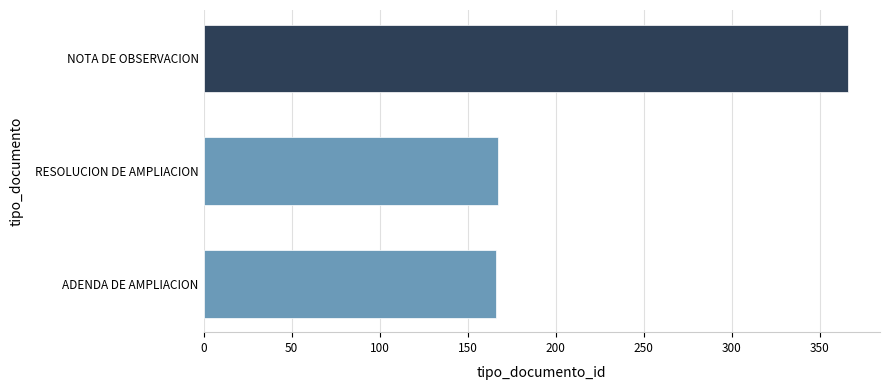

What is the difference between the second highest and minimum values?

1